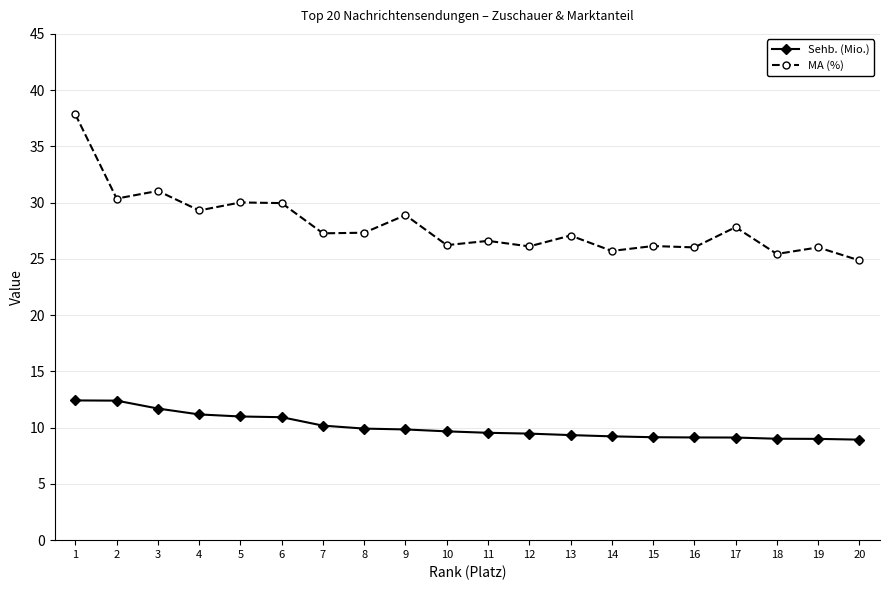

What is the difference between the highest and lowest values at 9?

19.1